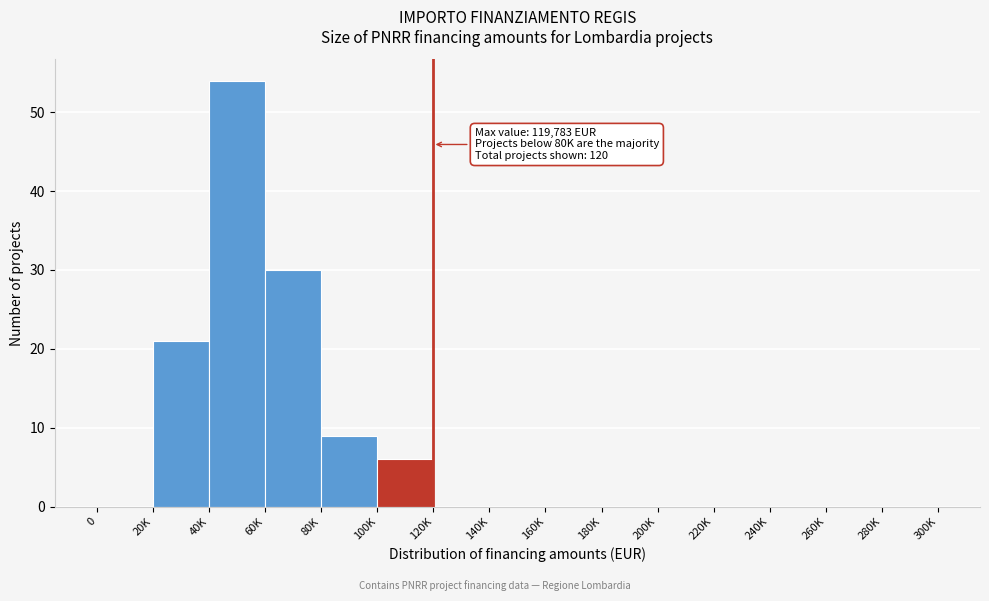

Reading left to right, transcribe all the data shown in this chart.

0=0	20K=21	40K=54	60K=30	80K=9	100K=6	120K=0	140K=0	160K=0	180K=0	200K=0	220K=0	240K=0	260K=0	280K=0